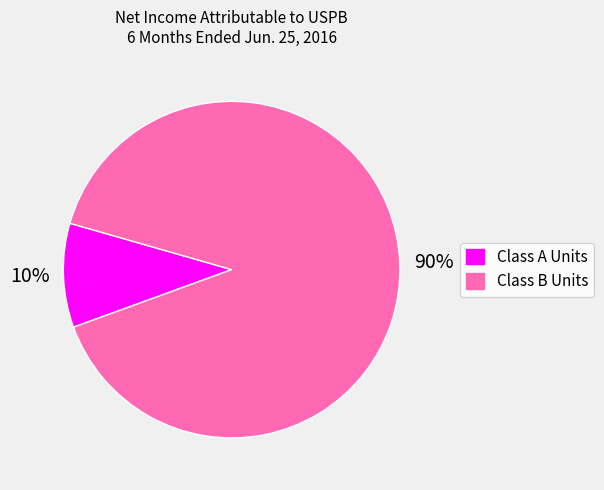

Do Class A Units and Class B Units together represent more than half of the pie?

Yes